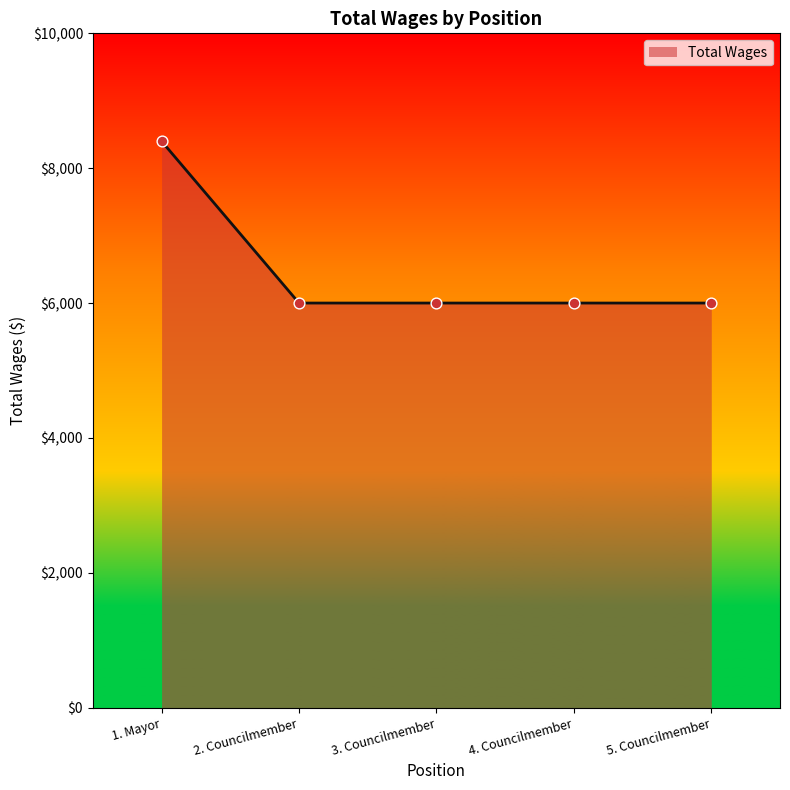

What is the change in value from 1. Mayor to 4. Councilmember?

-2400